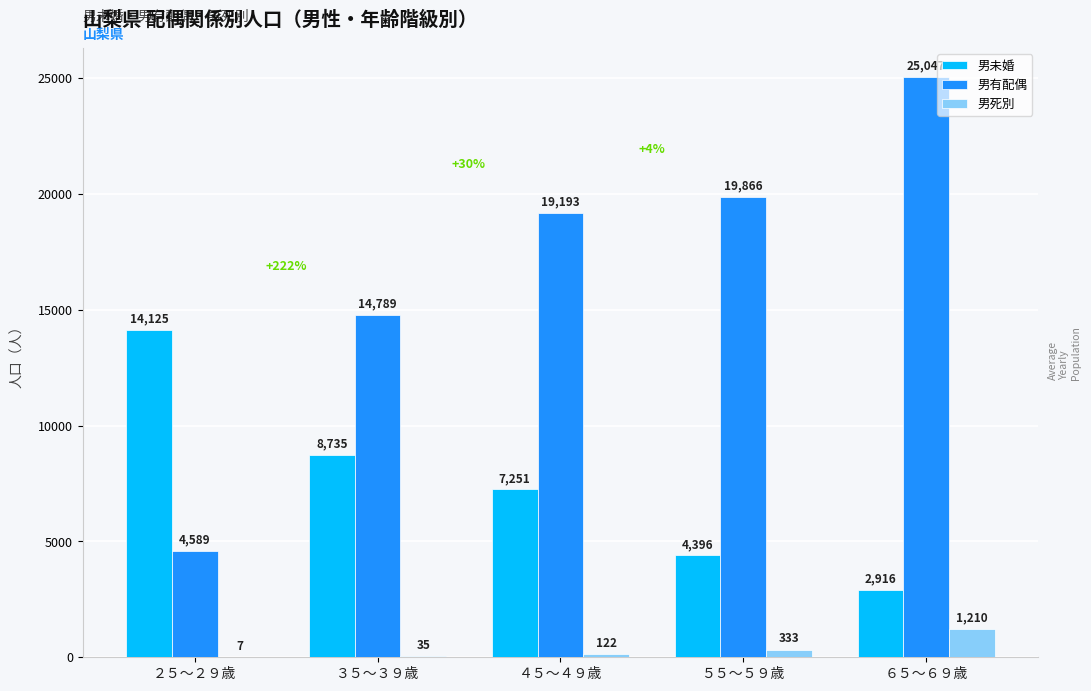

What is the highest value of the 男未婚 series?

14125